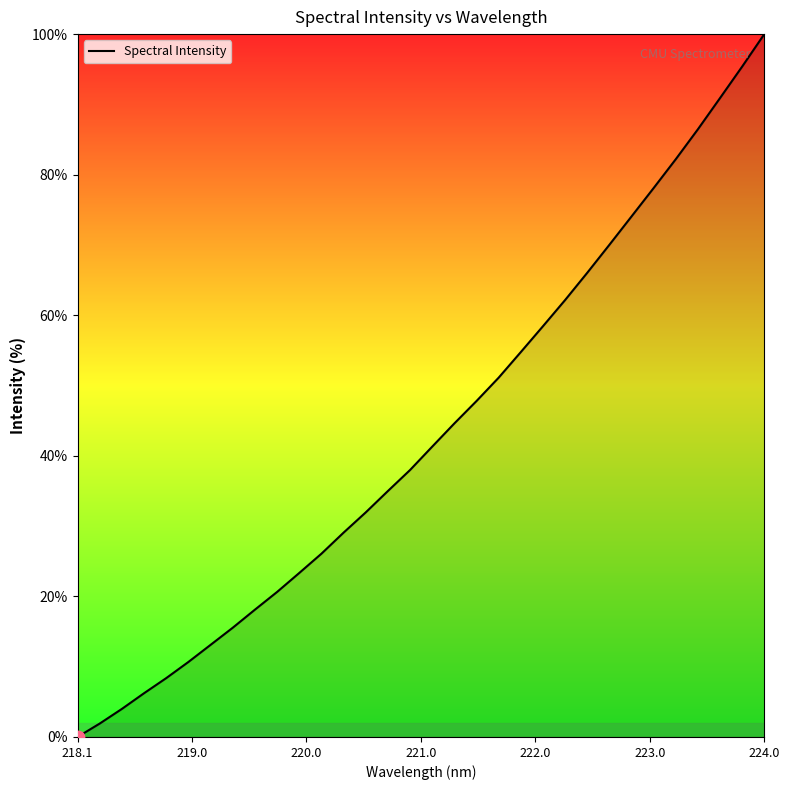

What is the difference between the maximum and minimum values?

100.0